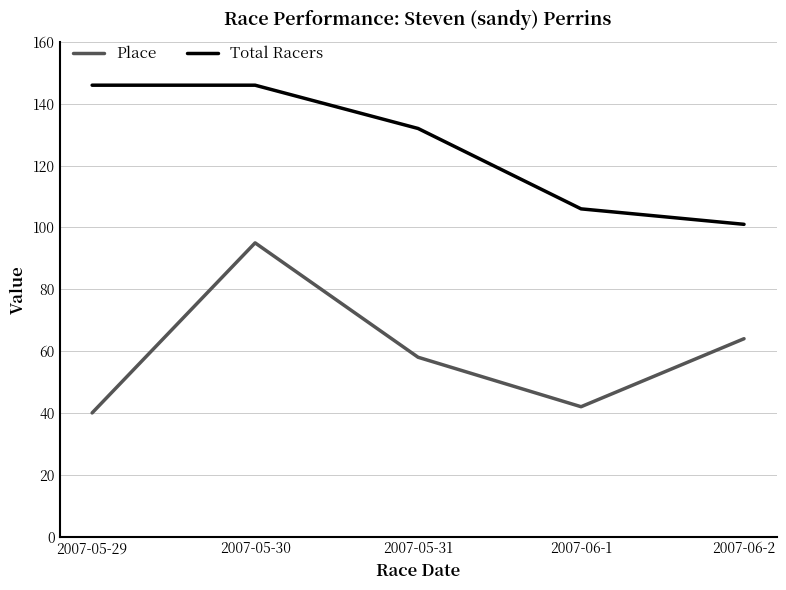

Is it true that Place equals 27 at 2007-05-31?

False